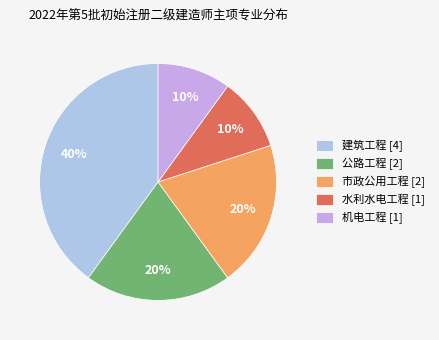

Does 机电工程 account for over 50% of the chart?

No